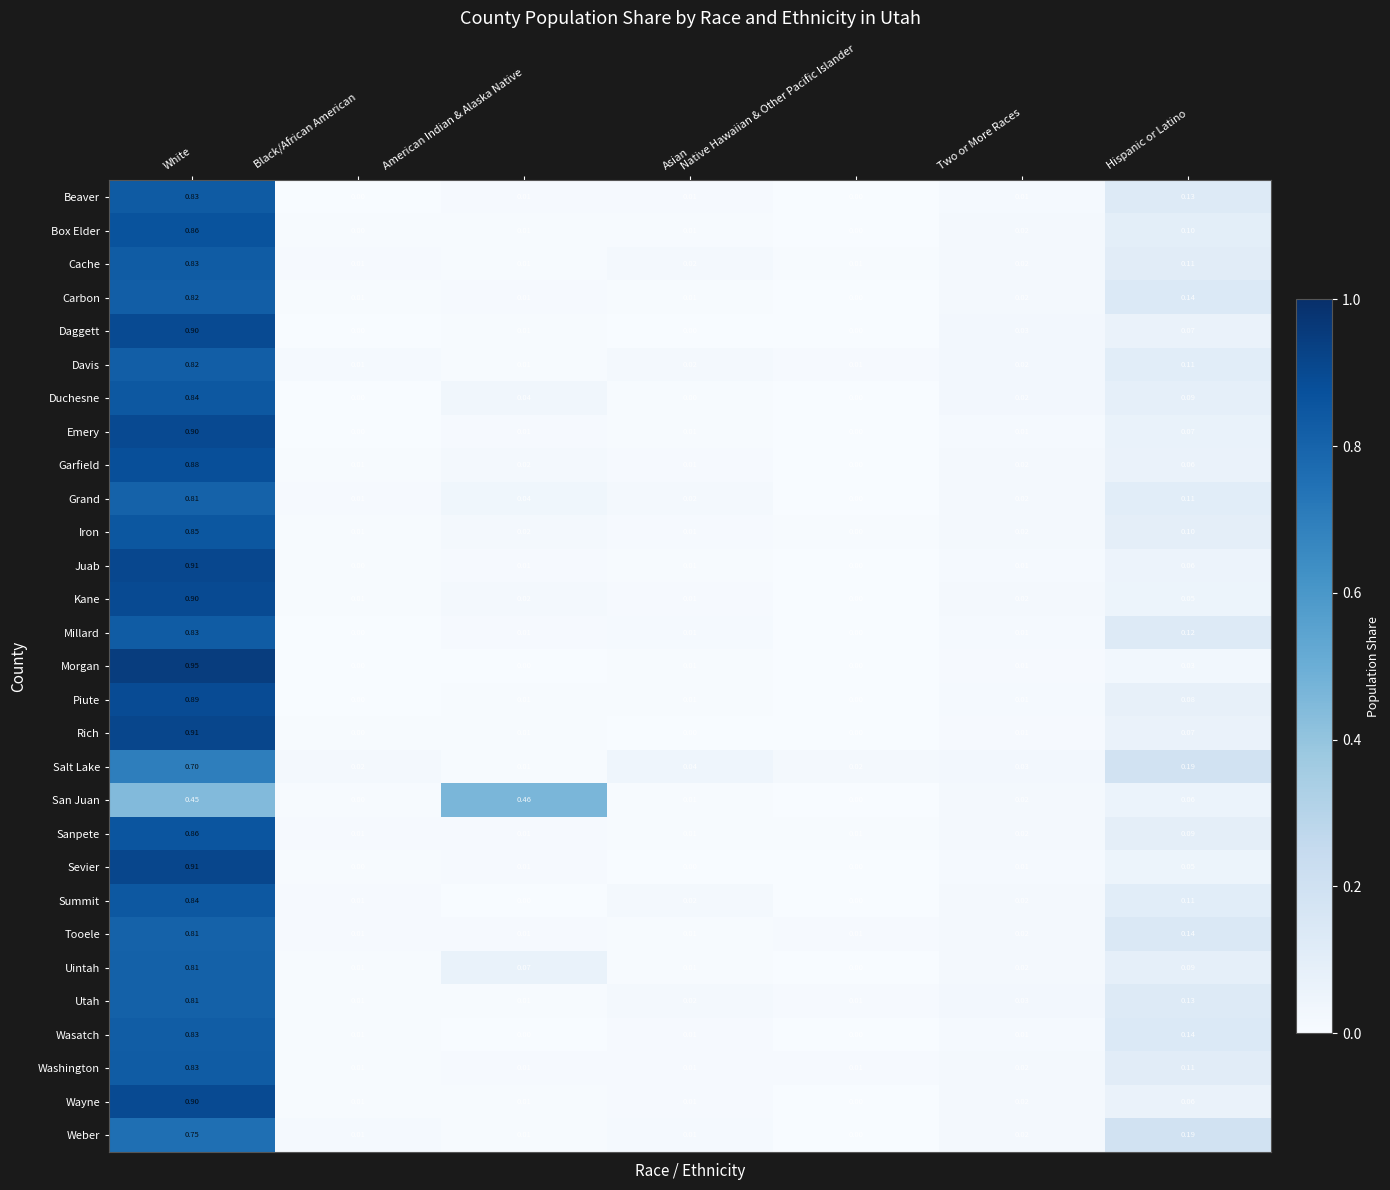

Which series has the widest spread of values?

Morgan